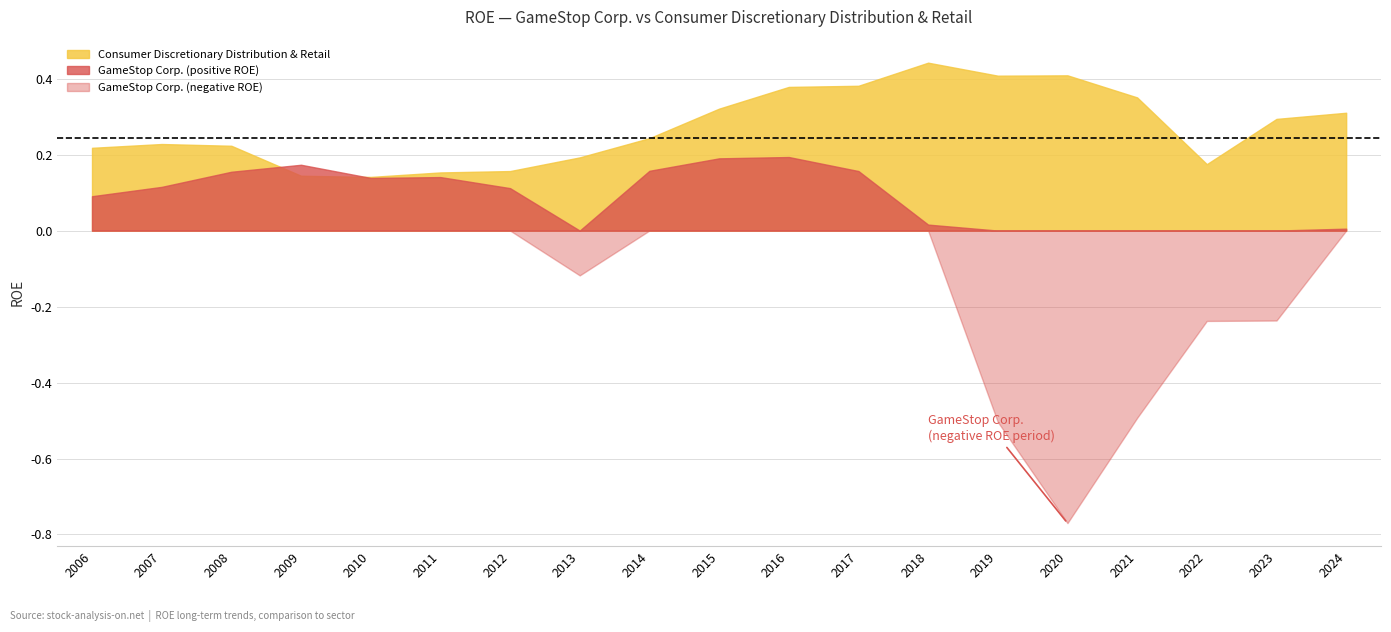

Which label corresponds to the largest value in the chart?

2018